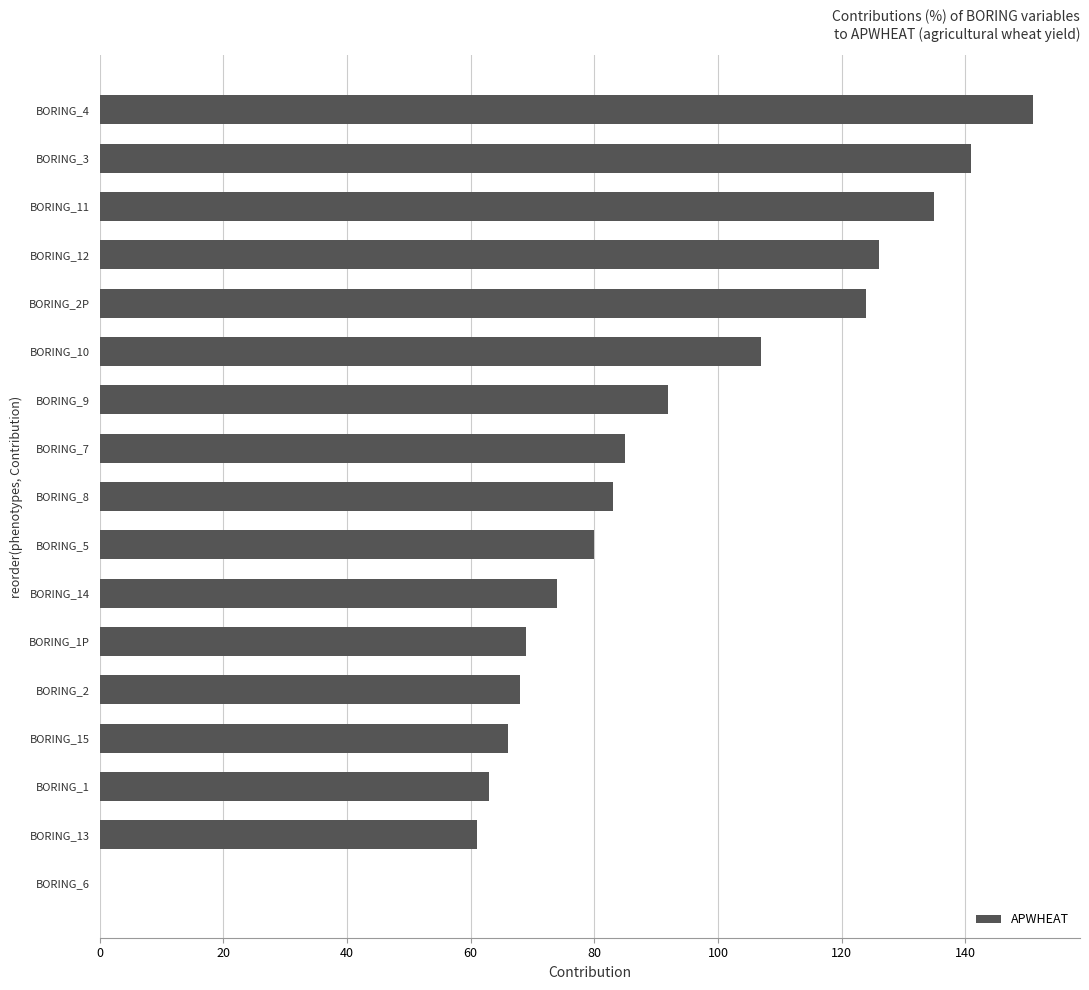

Reading bottom to top, what are all the values shown in this chart?

BORING_6=0	BORING_13=61	BORING_1=63	BORING_15=66	BORING_2=68	BORING_1P=69	BORING_14=74	BORING_5=80	BORING_8=83	BORING_7=85	BORING_9=92	BORING_10=107	BORING_2P=124	BORING_12=126	BORING_11=135	BORING_3=141	BORING_4=151